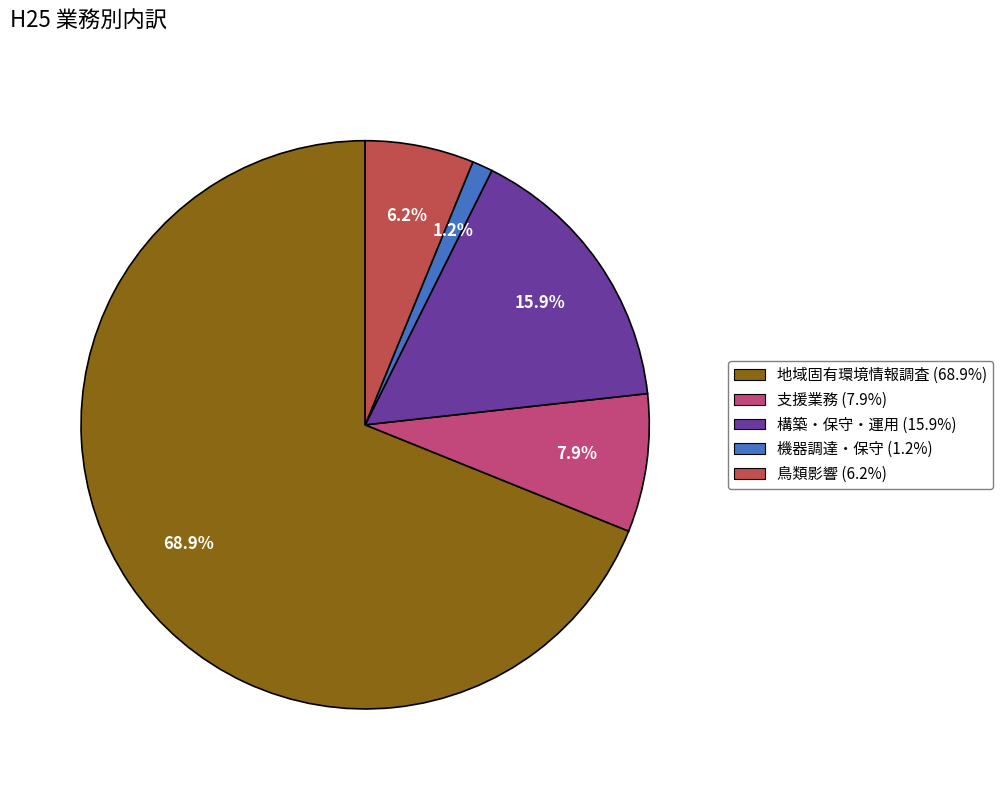

To the nearest percent, what is the average slice percentage?

20%